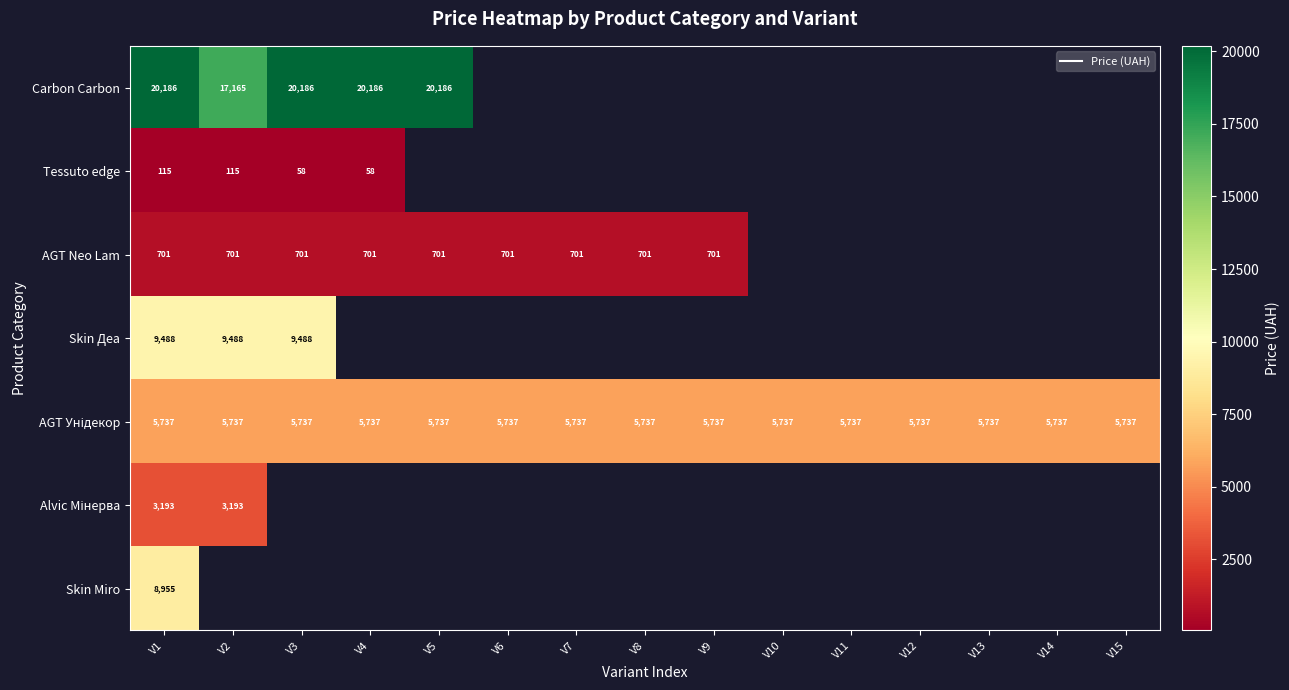

How many positive values does the Skin Деа series have?

3